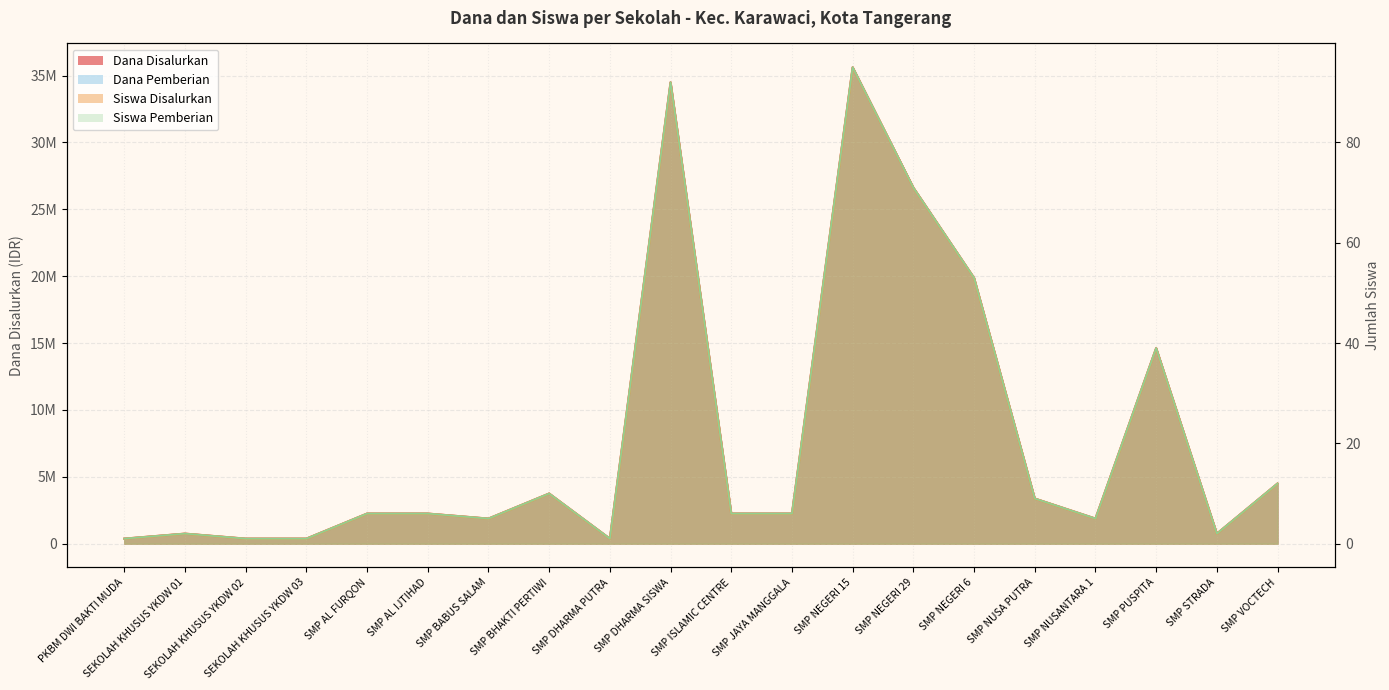

What are all the series names shown in the legend?

Dana Disalurkan, Siswa Disalurkan, Dana Pemberian, Siswa Pemberian